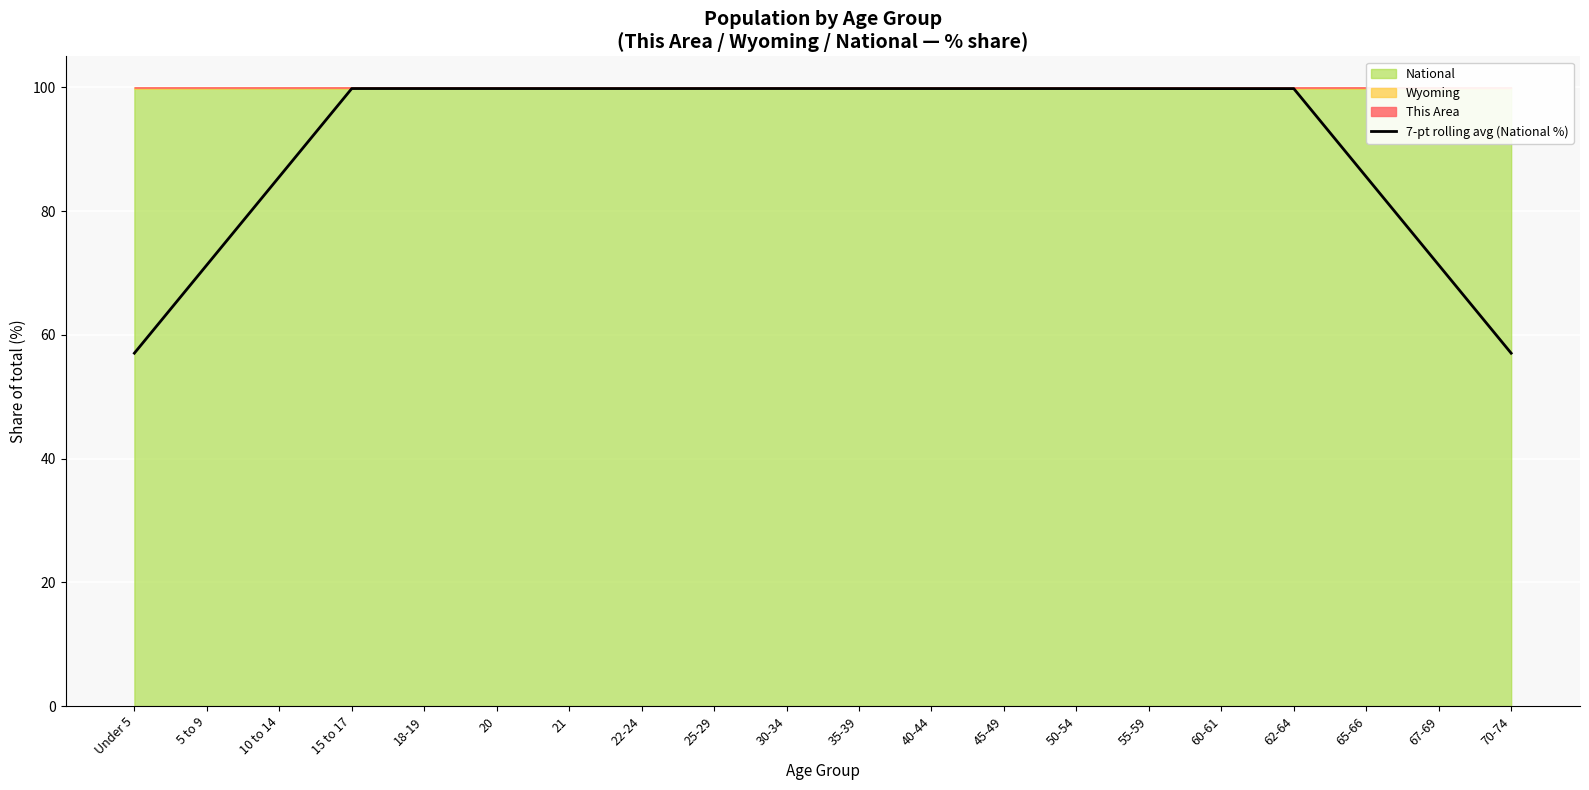

What is the average value?

91.3